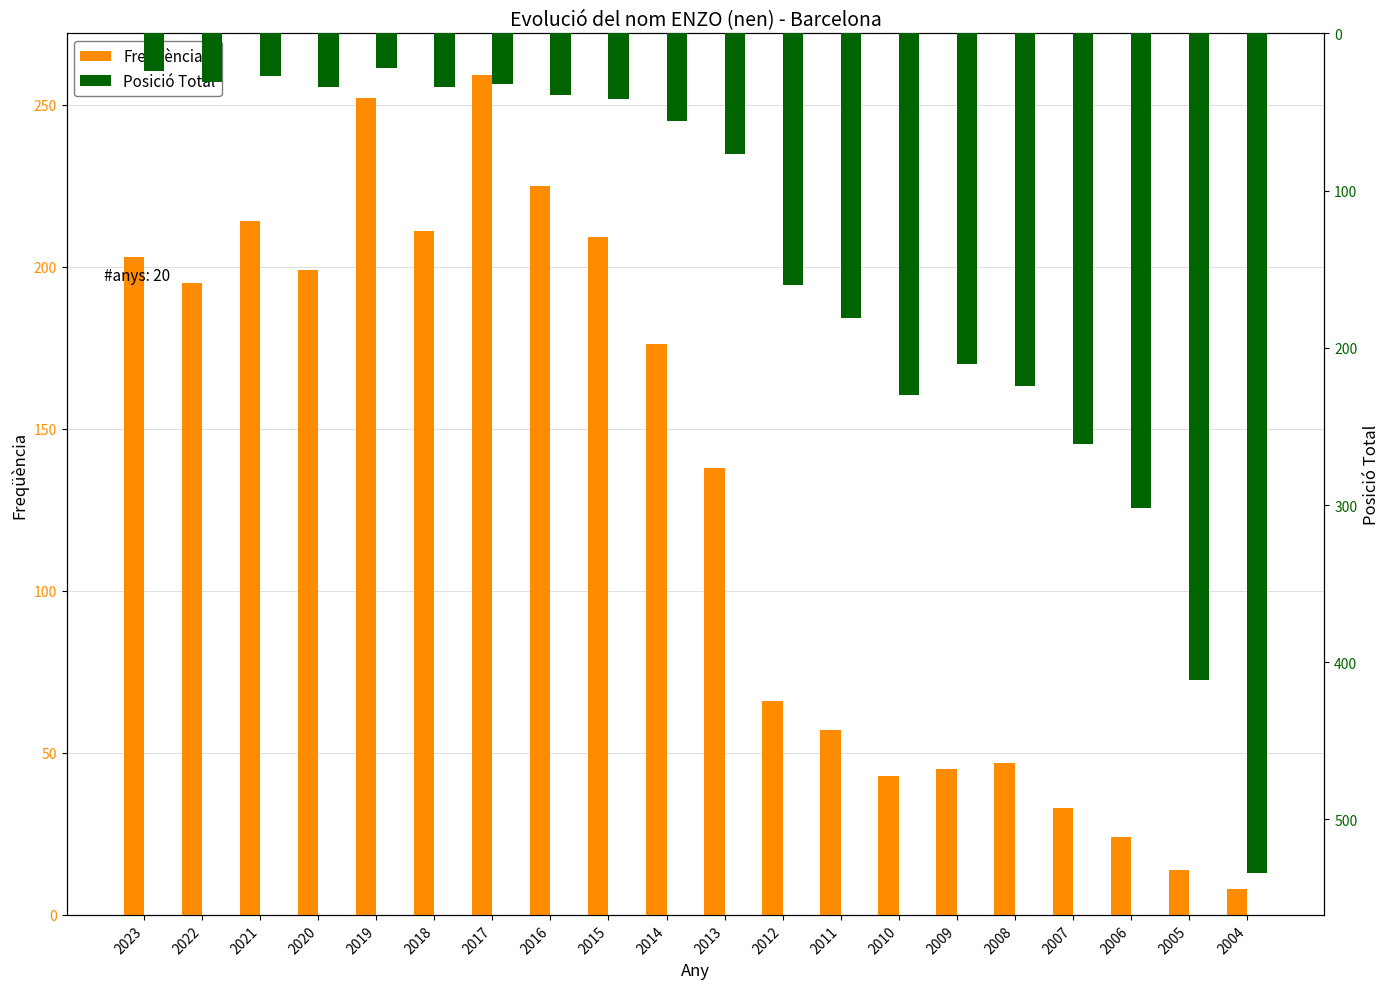

How many bars are there in total?

40